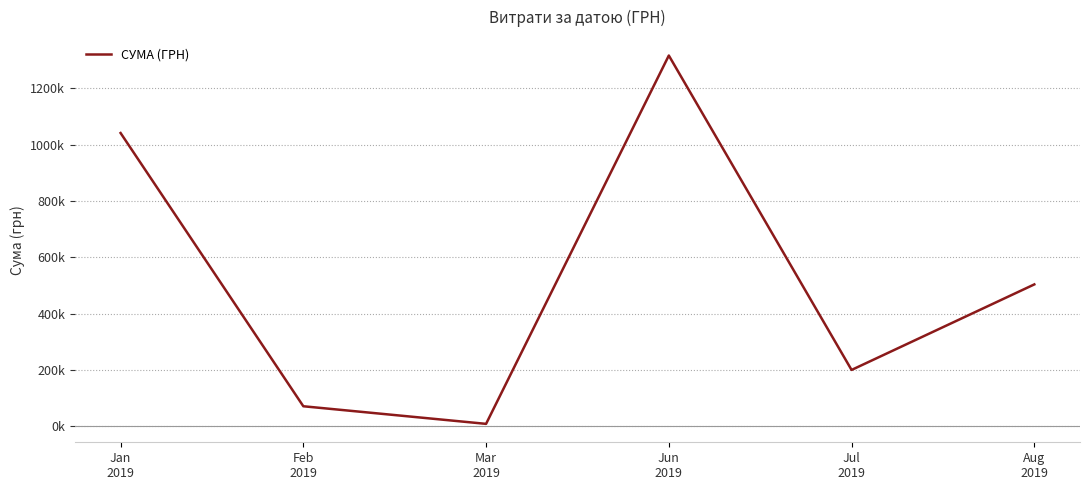

True or false: there are more than 0 points higher than both neighbors.

True